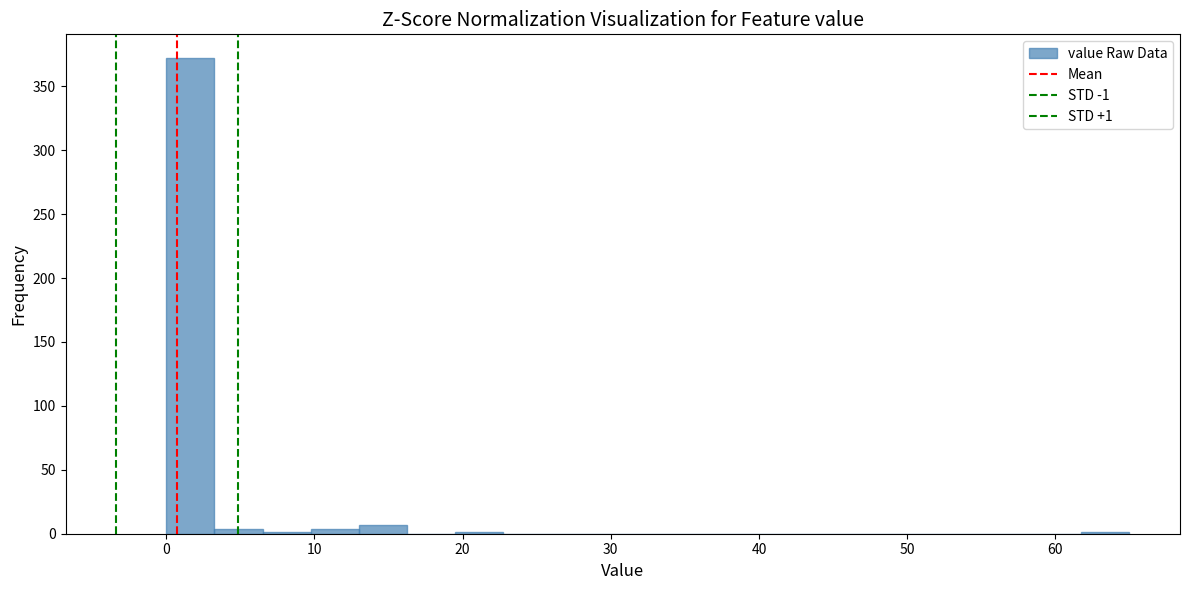

Around what value on the x-axis is the tallest bar? Give the approximate position of its centre, as read against the axis.

2